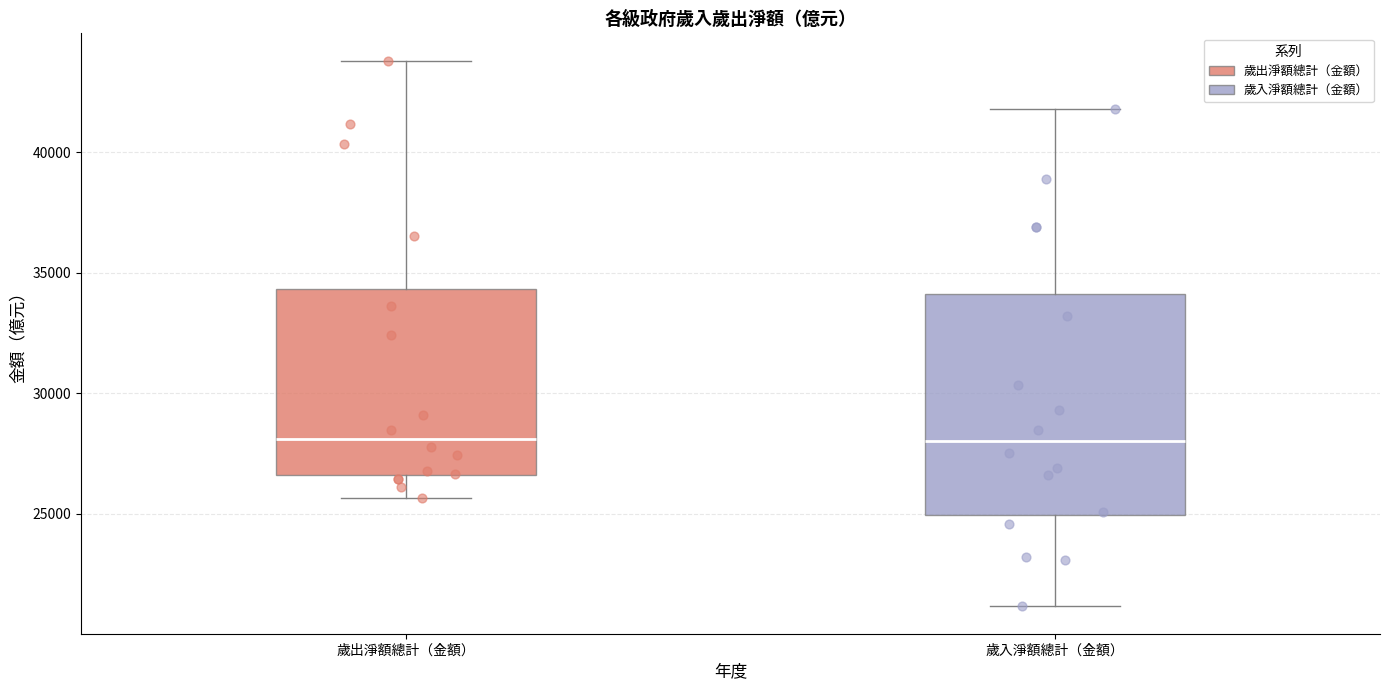

Where does the upper whisker of the box for 歲出淨額總計（金額） end on the y-axis? The values are not printed on the chart, so give them approximately, as read against the axis.

44000